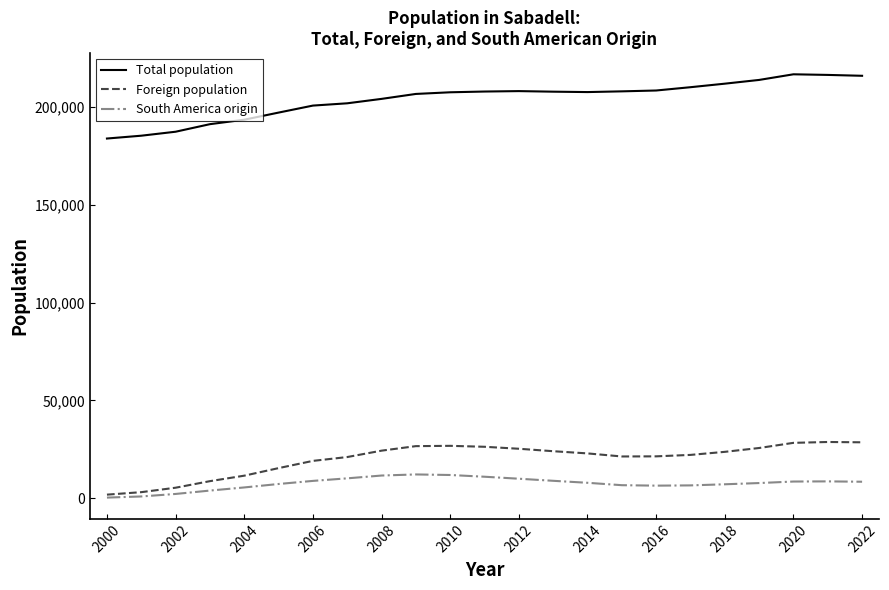

True or false: South America origin and Total population intersect in this chart.

False